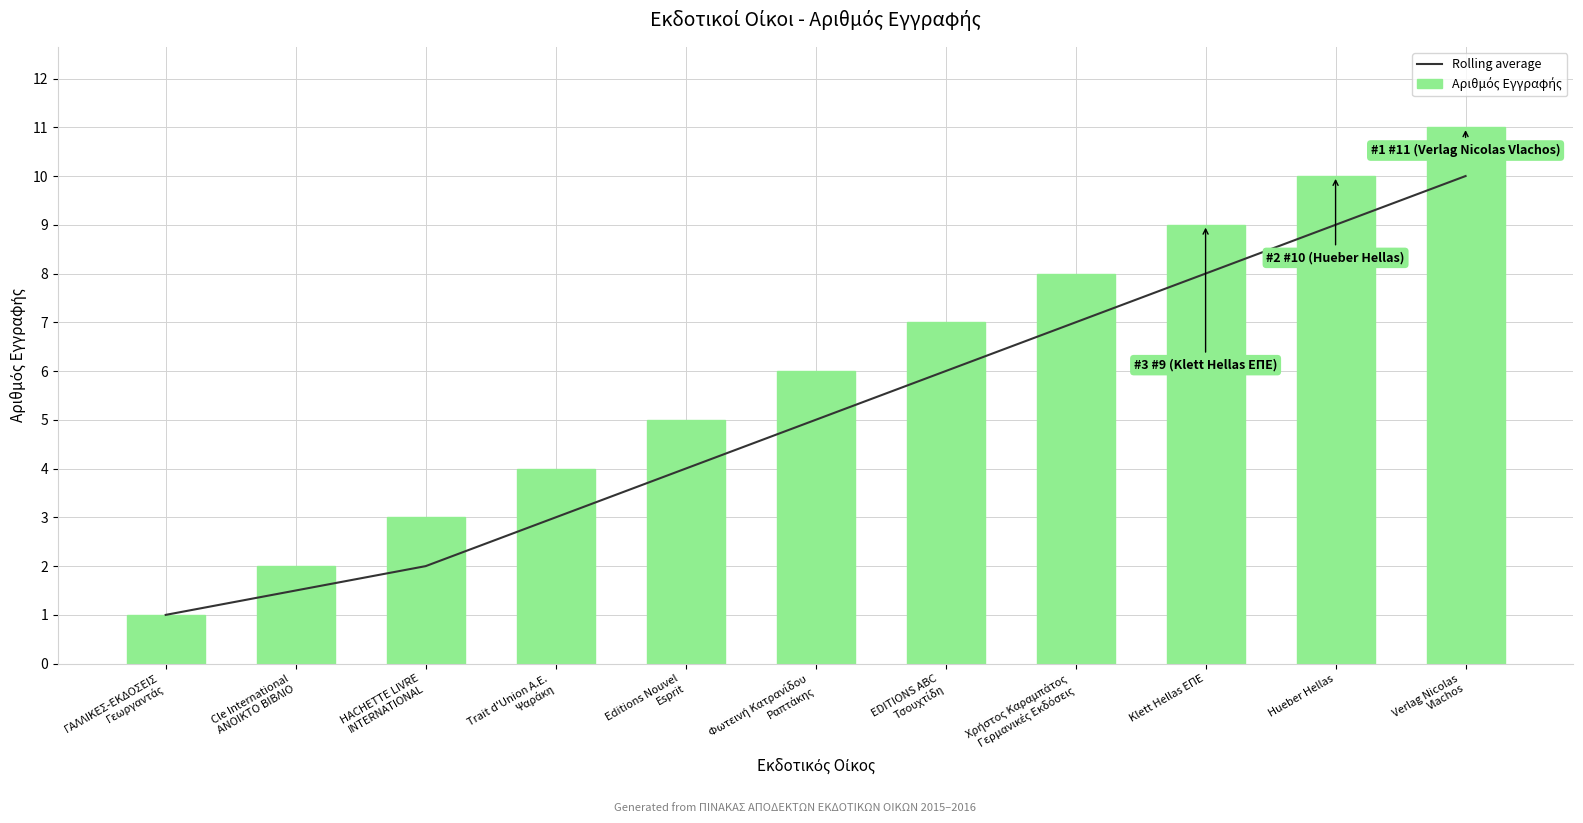

Reading left to right, transcribe all the data shown in this chart.

Rolling average: 1.0	1.5	2.0	3.0	4.0	5.0	6.0	7.0	8.0	9.0	10.0
Αριθμός Εγγραφής: 1.0	2.0	3.0	4.0	5.0	6.0	7.0	8.0	9.0	10.0	11.0